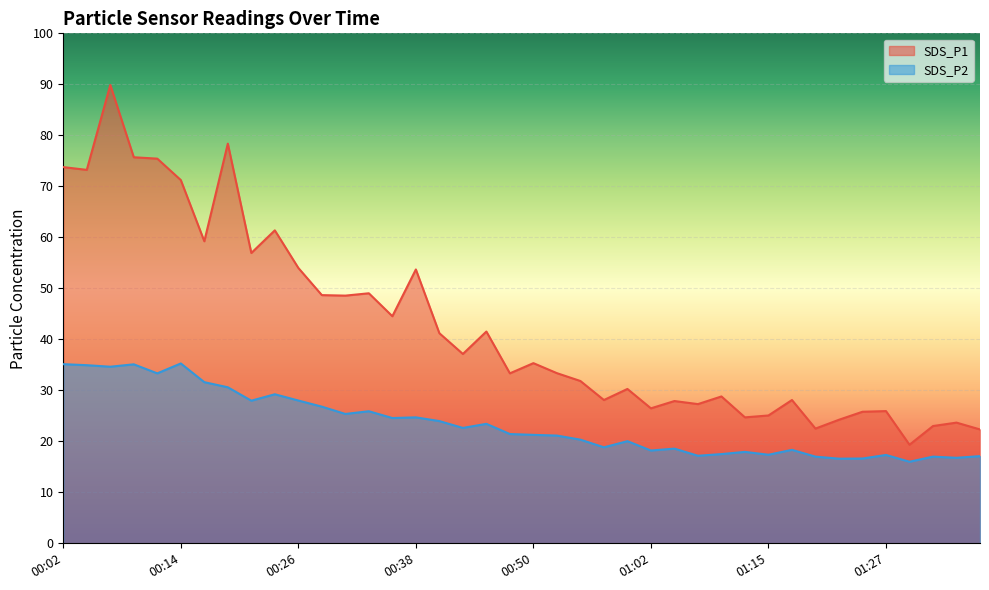

How many interior local valleys does the SDS_P1 series have?

13